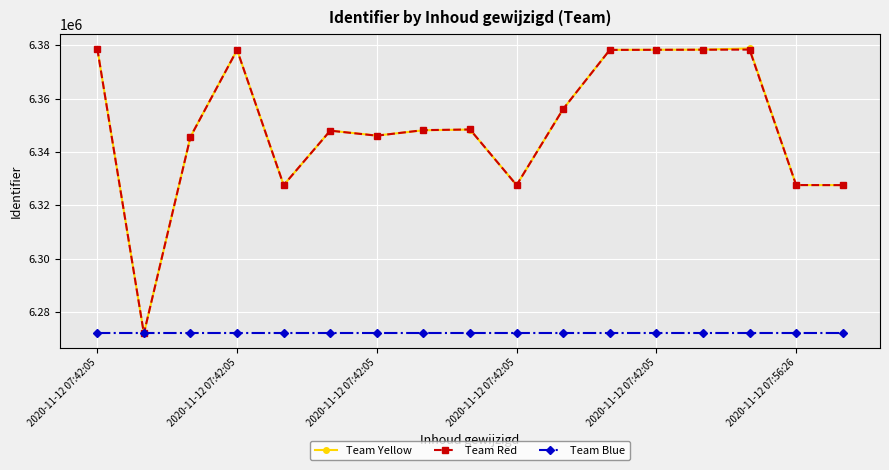

At how many categories does at least one series exceed 6375129?

6